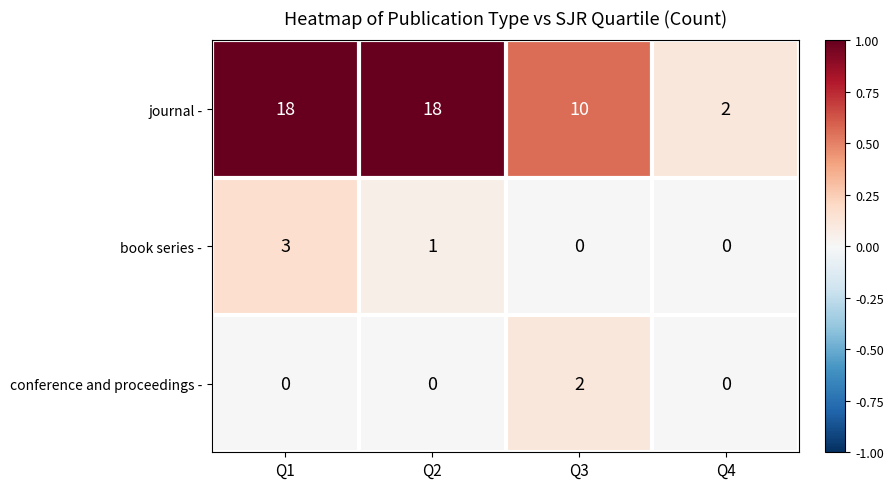

Reading left to right, what are all the values shown in this chart?

journal -: Q1=18	Q2=18	Q3=10	Q4=2
book series -: Q1=3	Q2=1	Q3=0	Q4=0
conference and proceedings -: Q1=0	Q2=0	Q3=2	Q4=0